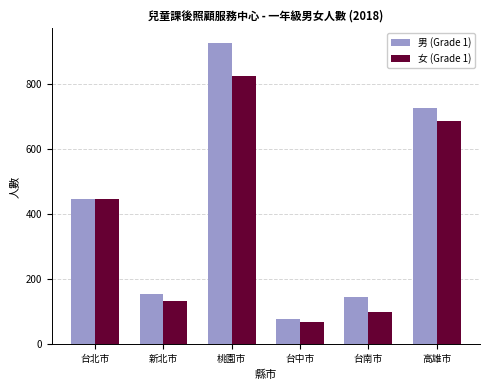

Is the value of 女 (Grade 1) at 桃園市 greater than the value of 男 (Grade 1) at 新北市?

Yes